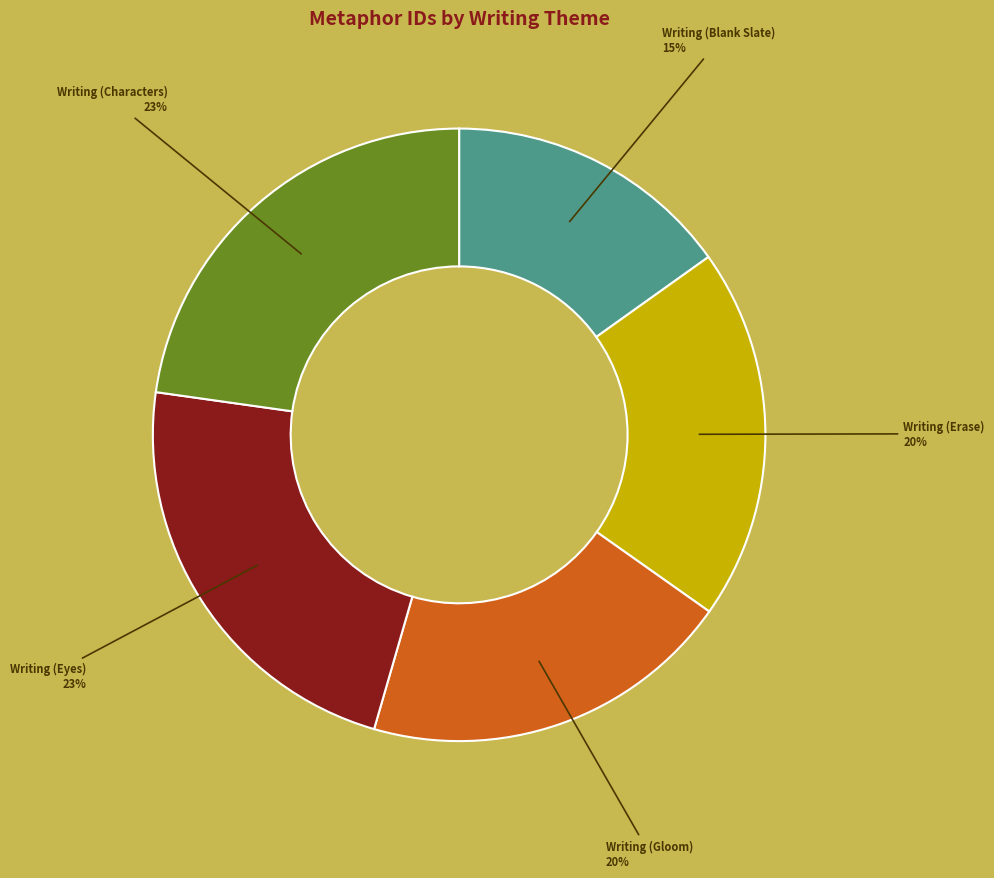

Is Writing (Gloom) the majority of the pie?

No